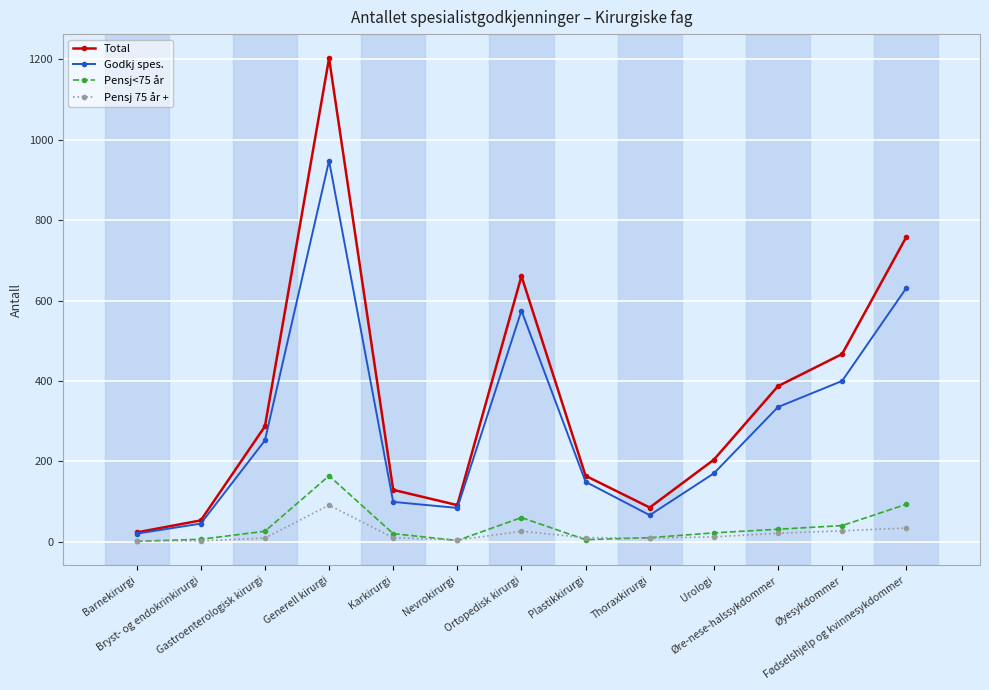

At which category does Pensj<75 år reach its first local peak?

Generell kirurgi